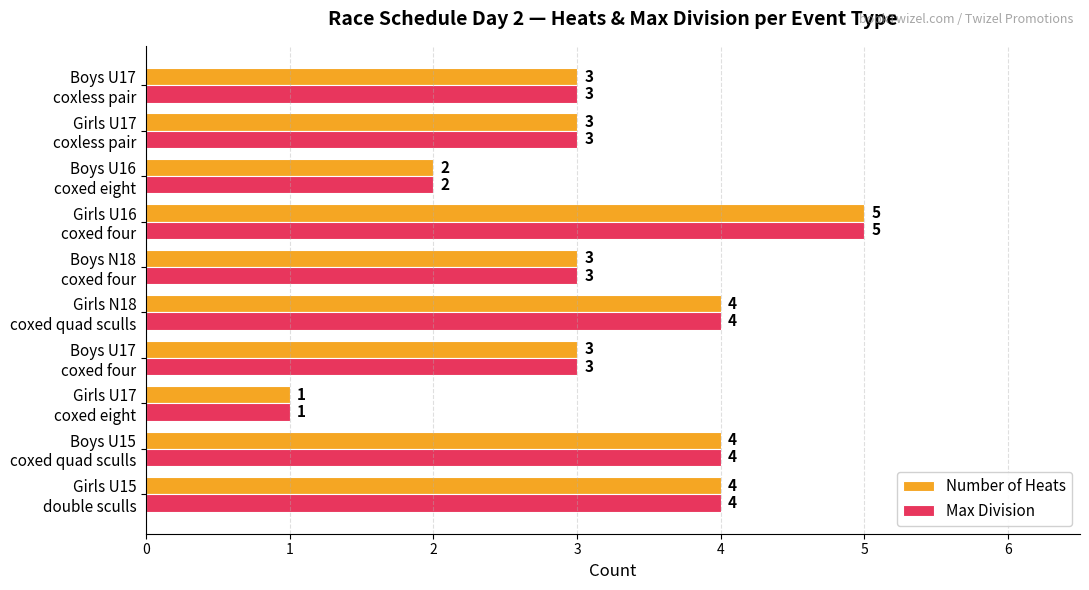

What is the maximum value shown in the chart?

5